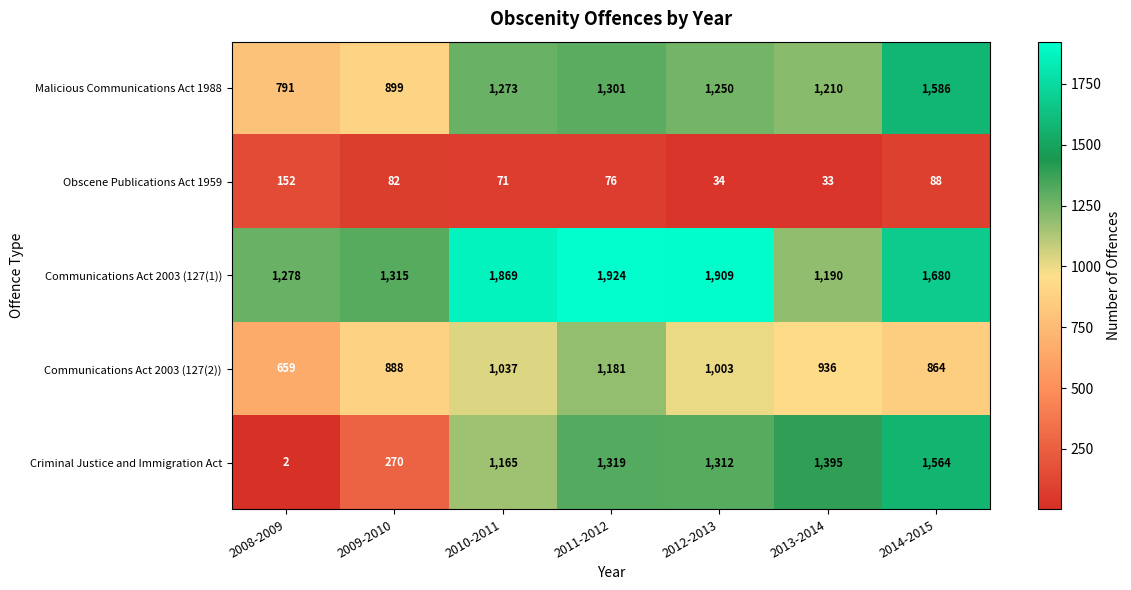

At which category does the chart reach its minimum across all series?

2008-2009